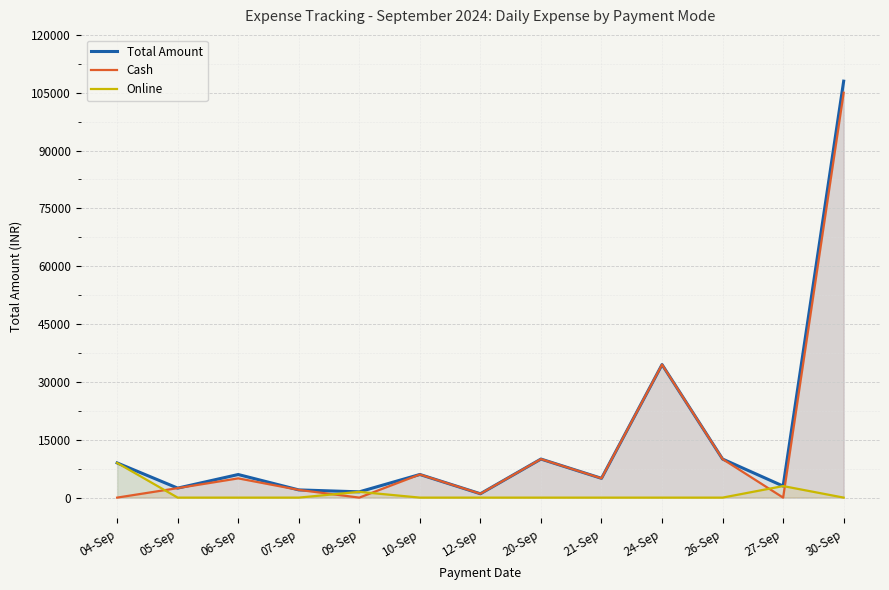

In Total Amount, how many points are lower than both neighbors (excluding endpoints)?

5